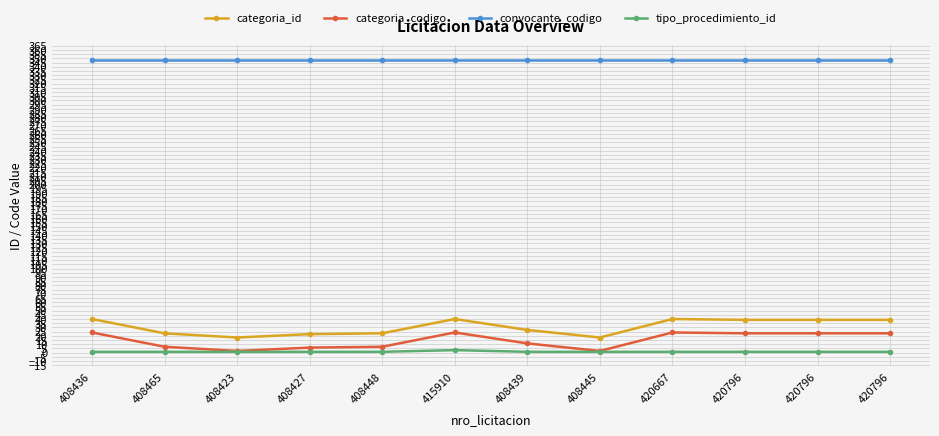

Reading left to right, what are all the values shown in this chart?

categoria_id: 408436=40	408465=23	408423=18	408427=22	408448=23	415910=40	408439=27	408445=18	420667=40	420796=39	420796=39	420796=39
categoria_codigo: 408436=24	408465=7	408423=2	408427=6	408448=7	415910=24	408439=11	408445=2	420667=24	420796=23	420796=23	420796=23
convocante_codigo: 408436=348	408465=348	408423=348	408427=348	408448=348	415910=348	408439=348	408445=348	420667=348	420796=348	420796=348	420796=348
tipo_procedimiento_id: 408436=1	408465=1	408423=1	408427=1	408448=1	415910=3	408439=1	408445=1	420667=1	420796=1	420796=1	420796=1